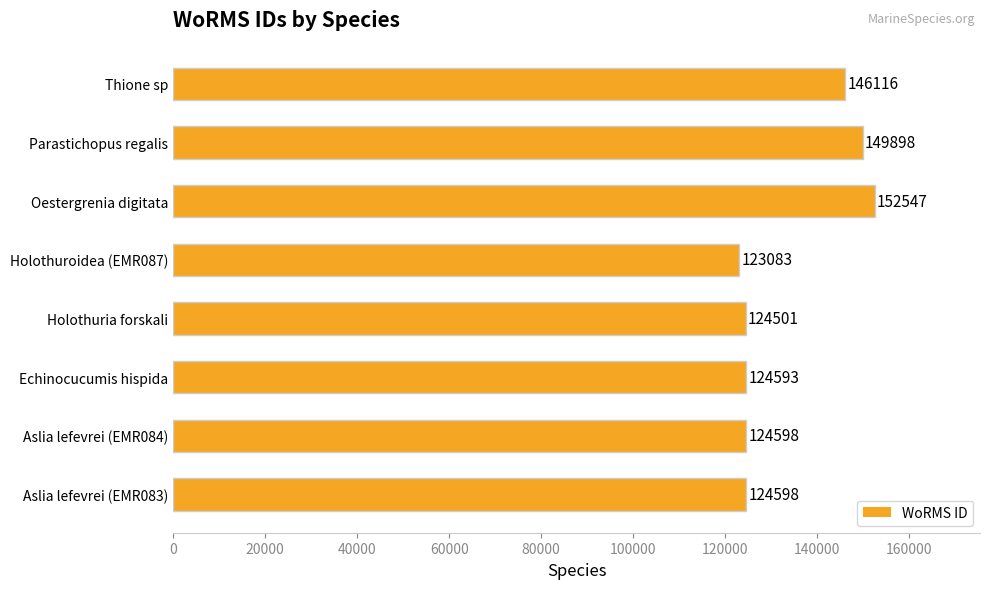

The chart shows a value of 232718 at Thione sp. True or false?

False